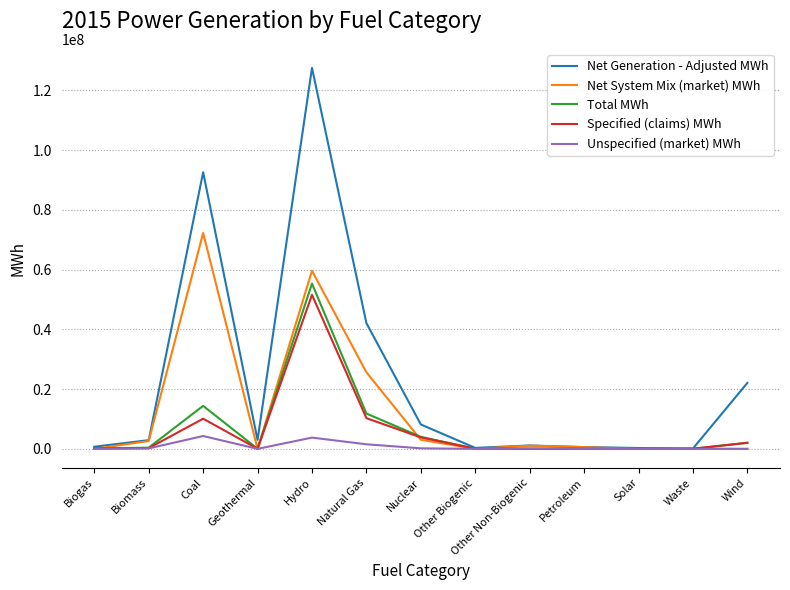

Count the number of data series in this chart.

5